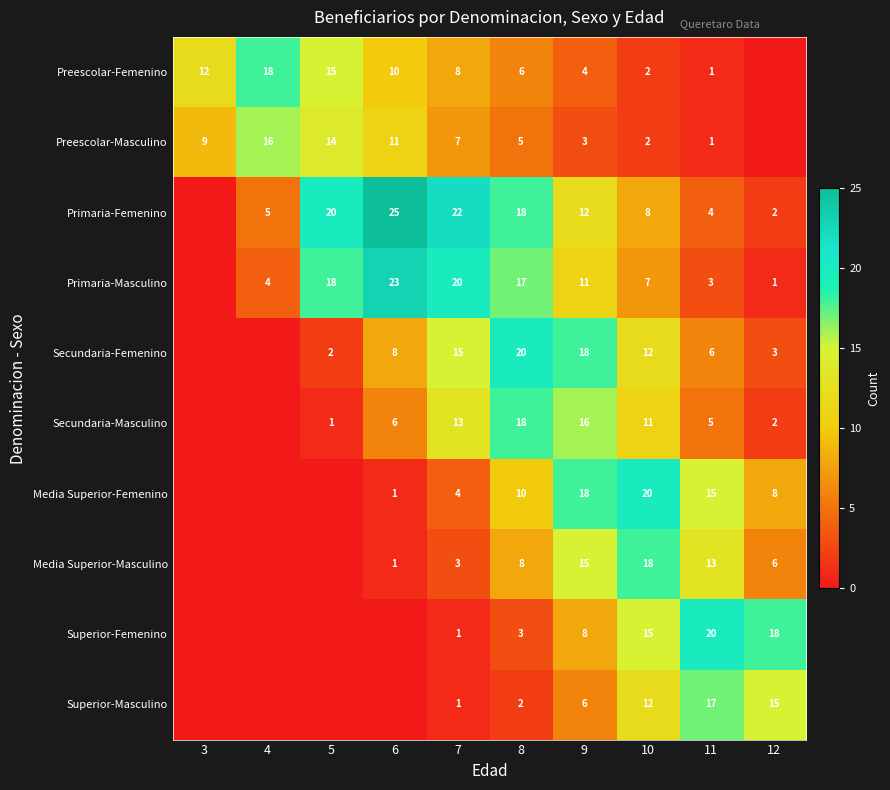

Which has a higher value, 8 or 11?

8